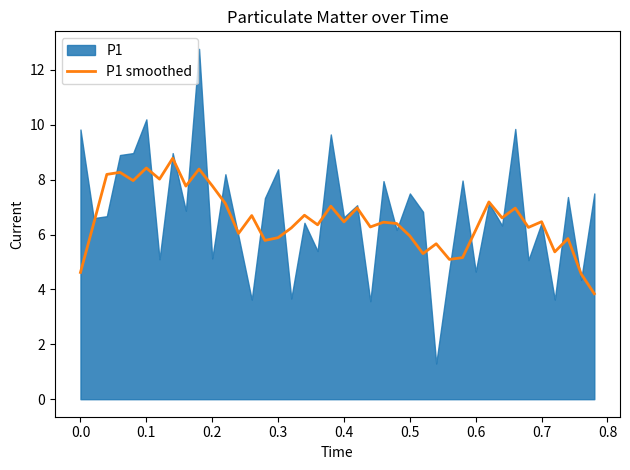

The P1 smoothed series shows 8.6 at 0.6. True or false?

False